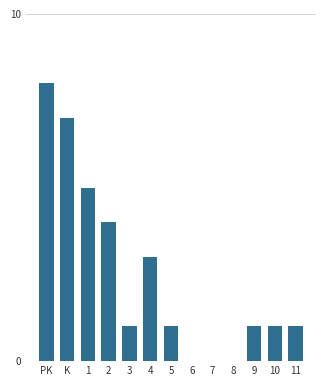

Reading right to left, what are all the values shown in this chart?

11=1	10=1	9=1	8=0	7=0	6=0	5=1	4=3	3=1	2=4	1=5	K=7	PK=8